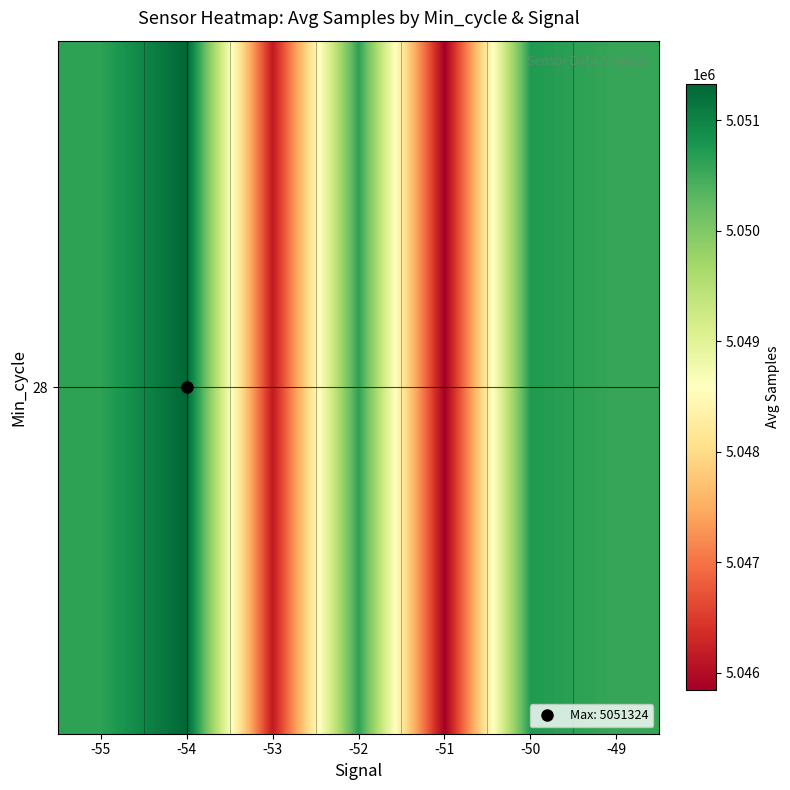

How many distinct data groups are displayed?

1